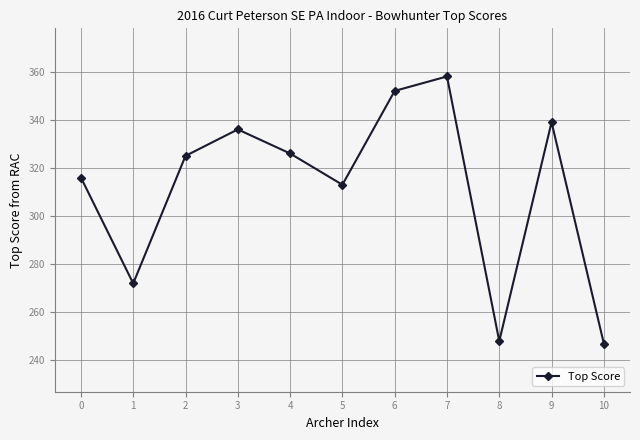

What is the value of the 4th point from the left?

336